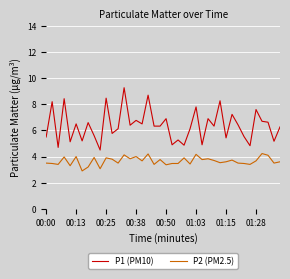

What is the maximum value for P1 (PM10)?

9.3